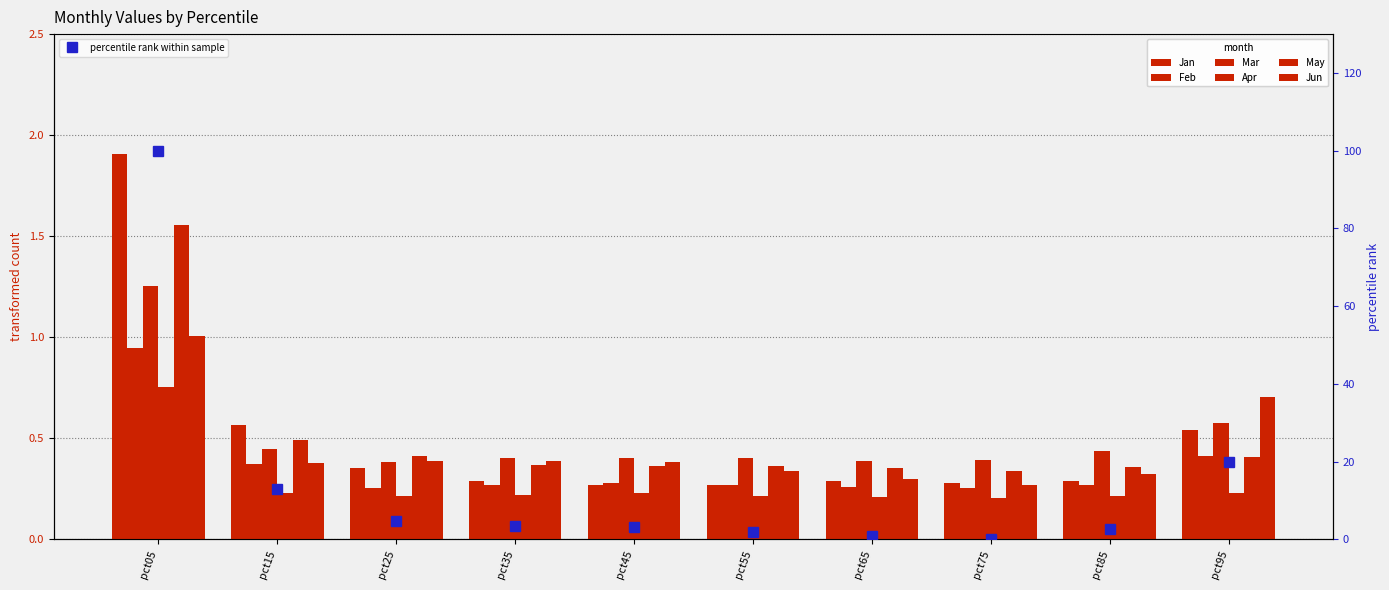

Reading left to right, transcribe all the data shown in this chart.

Jan: pct05=1.9	pct15=0.6	pct25=0.4	pct35=0.3	pct45=0.3	pct55=0.3	pct65=0.3	pct75=0.3	pct85=0.3	pct95=0.5
Feb: pct05=0.9	pct15=0.4	pct25=0.3	pct35=0.3	pct45=0.3	pct55=0.3	pct65=0.3	pct75=0.3	pct85=0.3	pct95=0.4
Mar: pct05=1.3	pct15=0.4	pct25=0.4	pct35=0.4	pct45=0.4	pct55=0.4	pct65=0.4	pct75=0.4	pct85=0.4	pct95=0.6
Apr: pct05=0.8	pct15=0.2	pct25=0.2	pct35=0.2	pct45=0.2	pct55=0.2	pct65=0.2	pct75=0.2	pct85=0.2	pct95=0.2
May: pct05=1.6	pct15=0.5	pct25=0.4	pct35=0.4	pct45=0.4	pct55=0.4	pct65=0.4	pct75=0.3	pct85=0.4	pct95=0.4
Jun: pct05=1.0	pct15=0.4	pct25=0.4	pct35=0.4	pct45=0.4	pct55=0.3	pct65=0.3	pct75=0.3	pct85=0.3	pct95=0.7